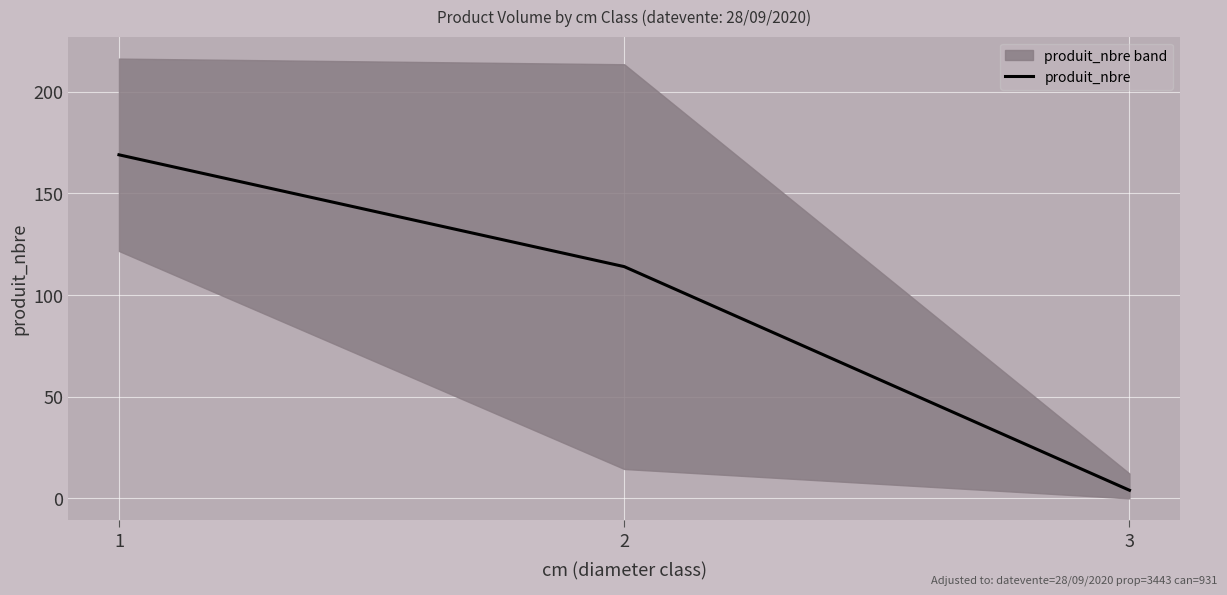

List the labels in order of value, largest first.

1, 2, 3